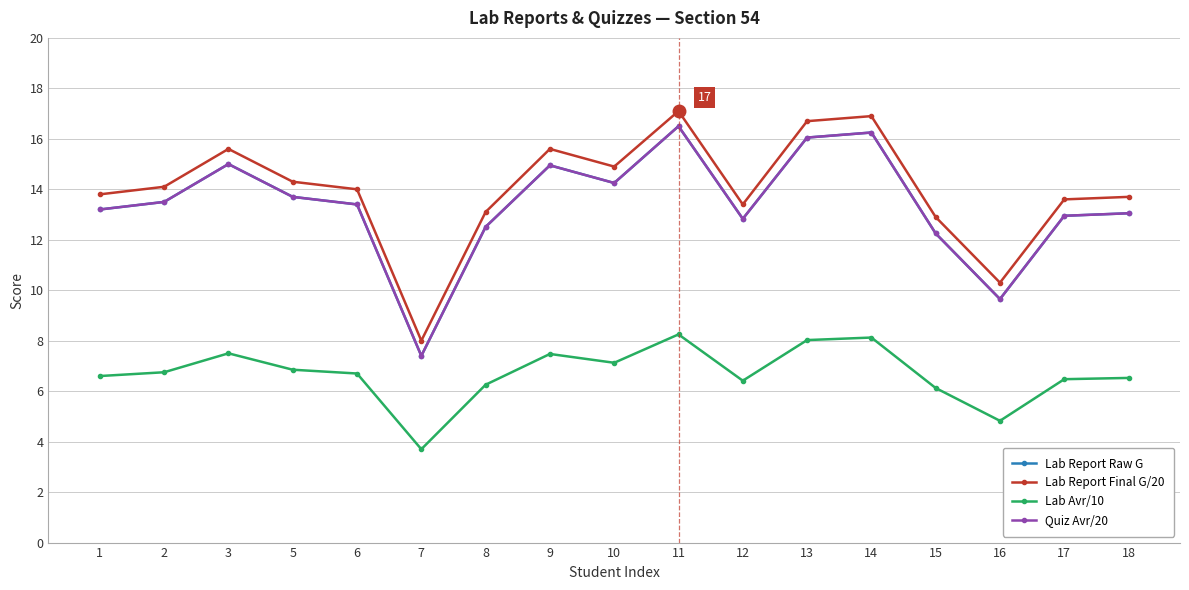

True or false: Quiz Avr/20 and Lab Report Final G/20 intersect in this chart.

False